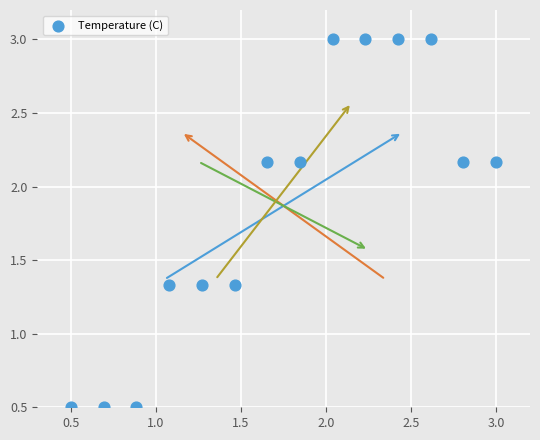

What is the range of Y values (max minus min)?

2.5